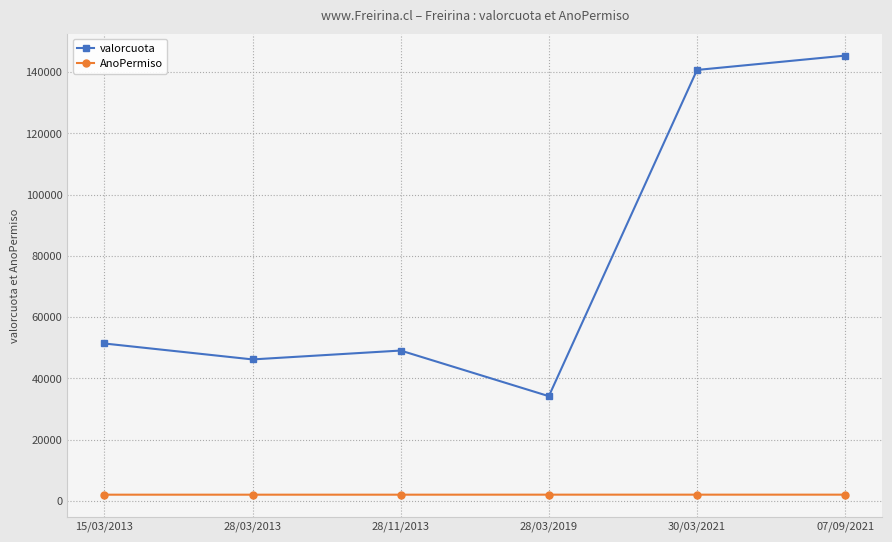

What is the total value across all series at 28/11/2013?

51108